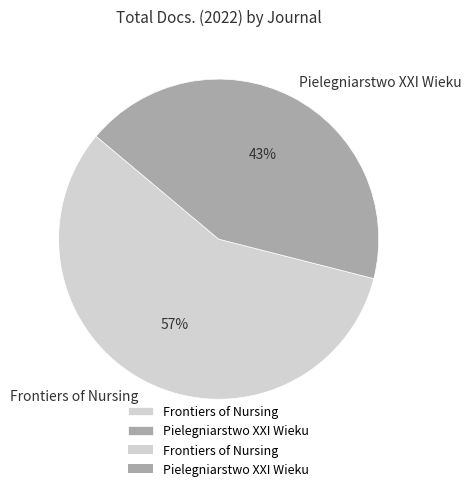

Between Frontiers of Nursing and Pielegniarstwo XXI Wieku, which is larger?

Frontiers of Nursing